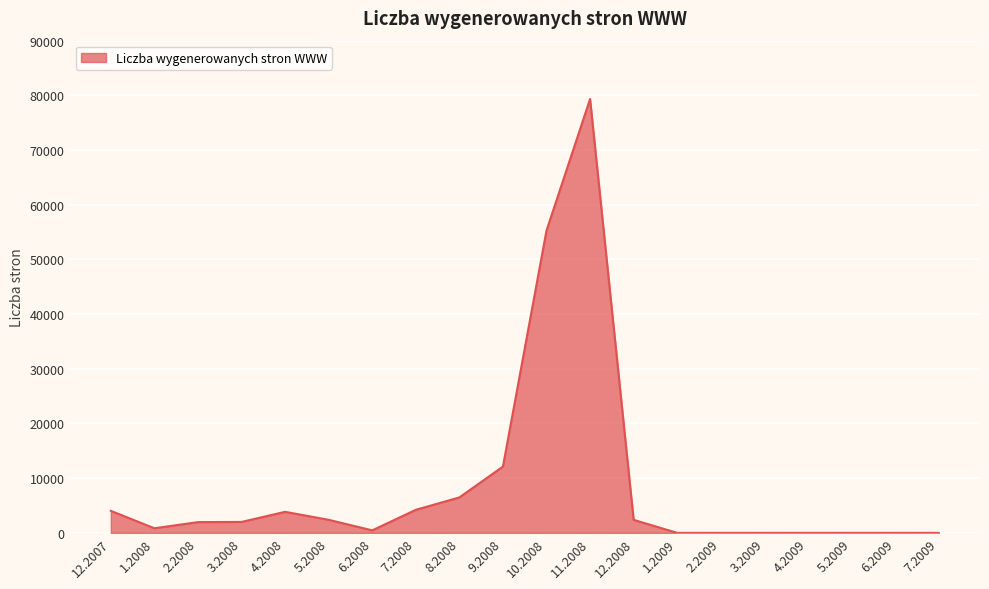

What is the greatest value displayed?

79338